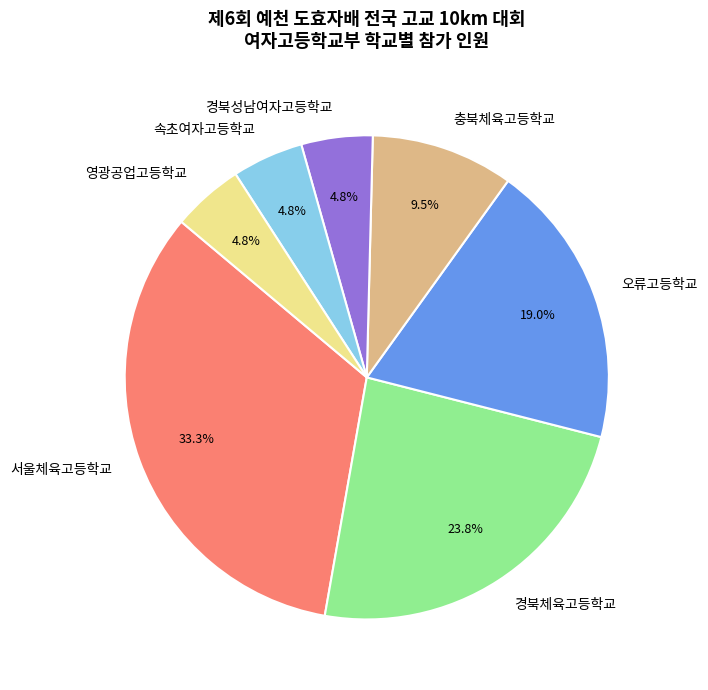

What percentage is the 영광공업고등학교 slice, to the nearest percent?

5%